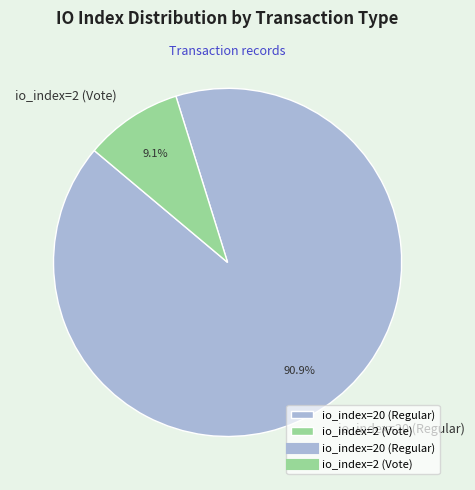

Count the number of slices in the pie.

2